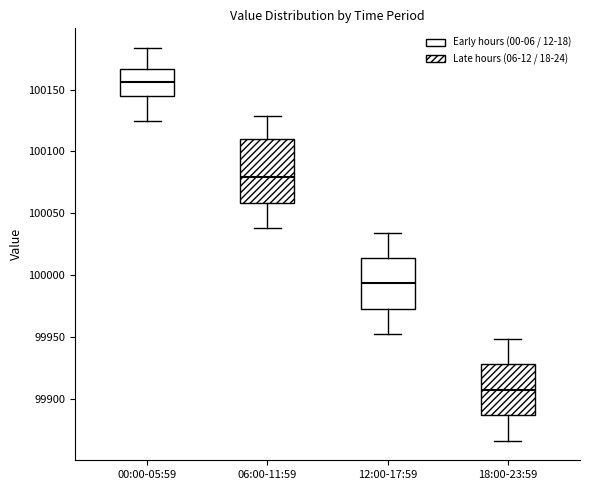

Where does the lower whisker of the box for 12:00-17:59 end on the y-axis? The values are not printed on the chart, so give them approximately, as read against the axis.

99950